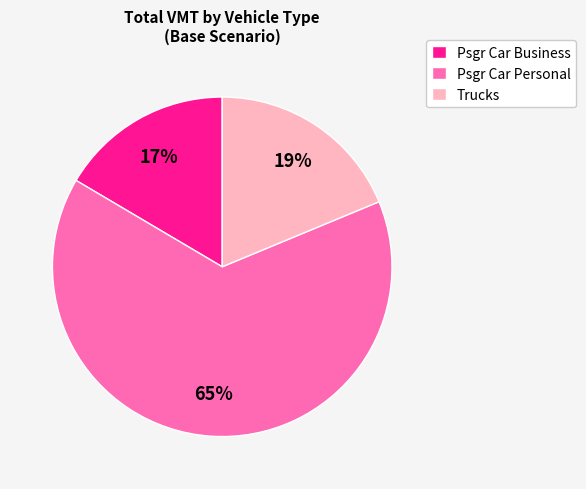

Do Psgr Car Business and Trucks together represent more than half of the pie?

No